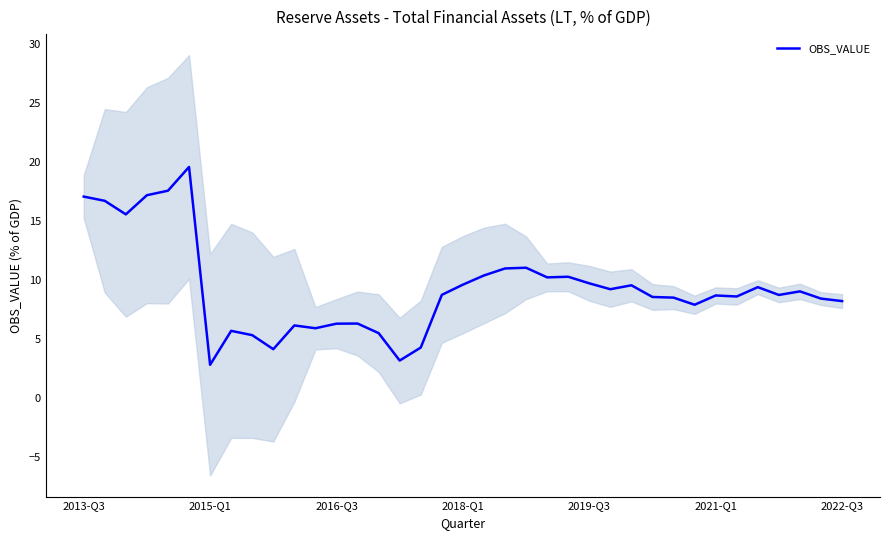

At which label does the data first exceed 8?

2013-Q3